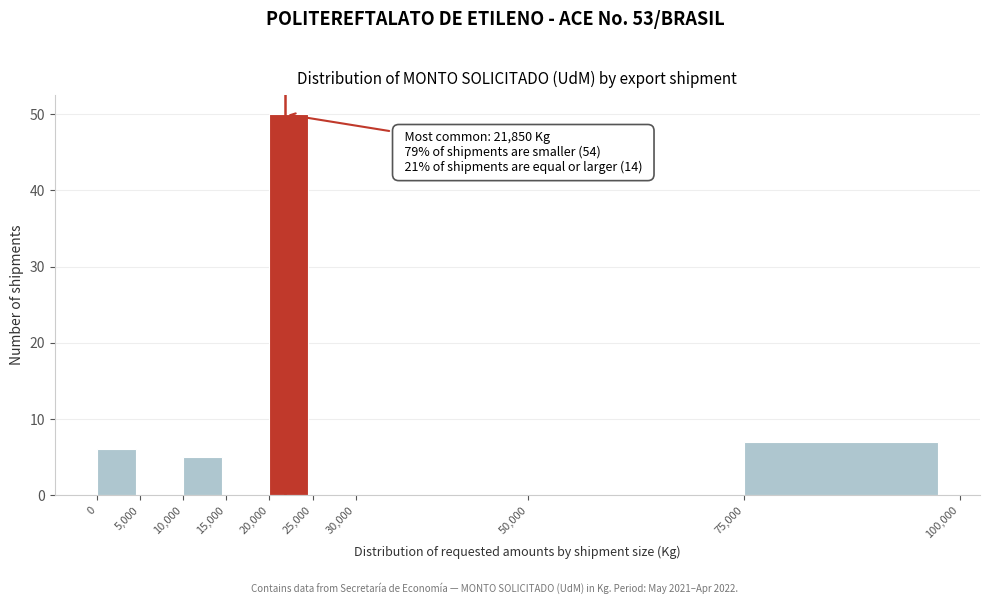

Over which range of the x-axis is the bar tallest?

20,000 to 25,000